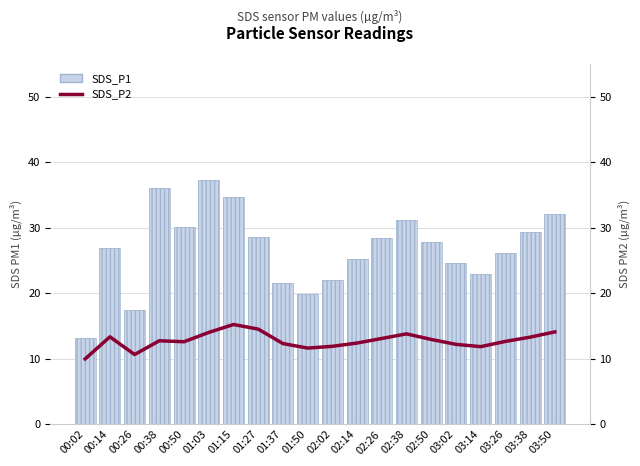

What is the value of the SDS_P1 bar at the 14th from the left?

31.2